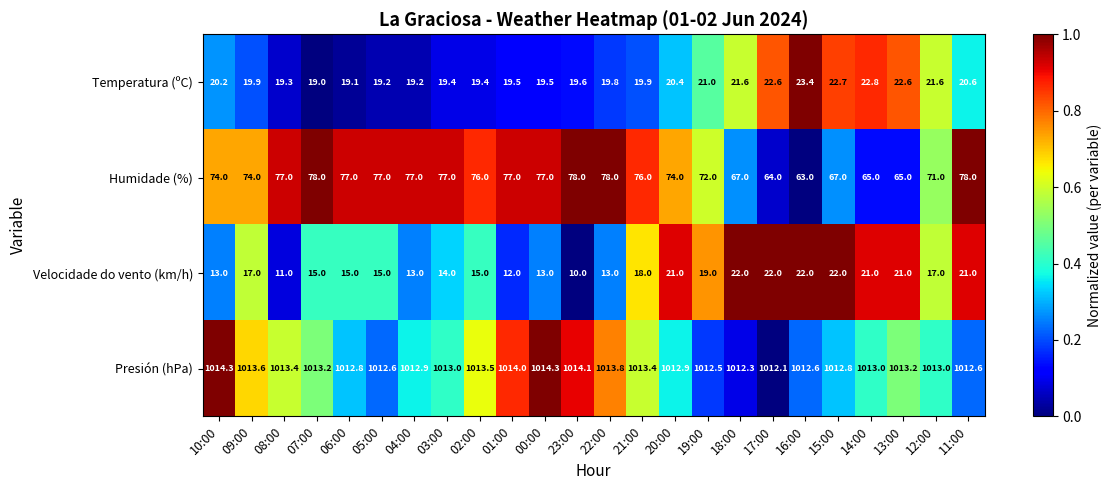

What is the difference between the highest and lowest values at 00:00?

1001.3